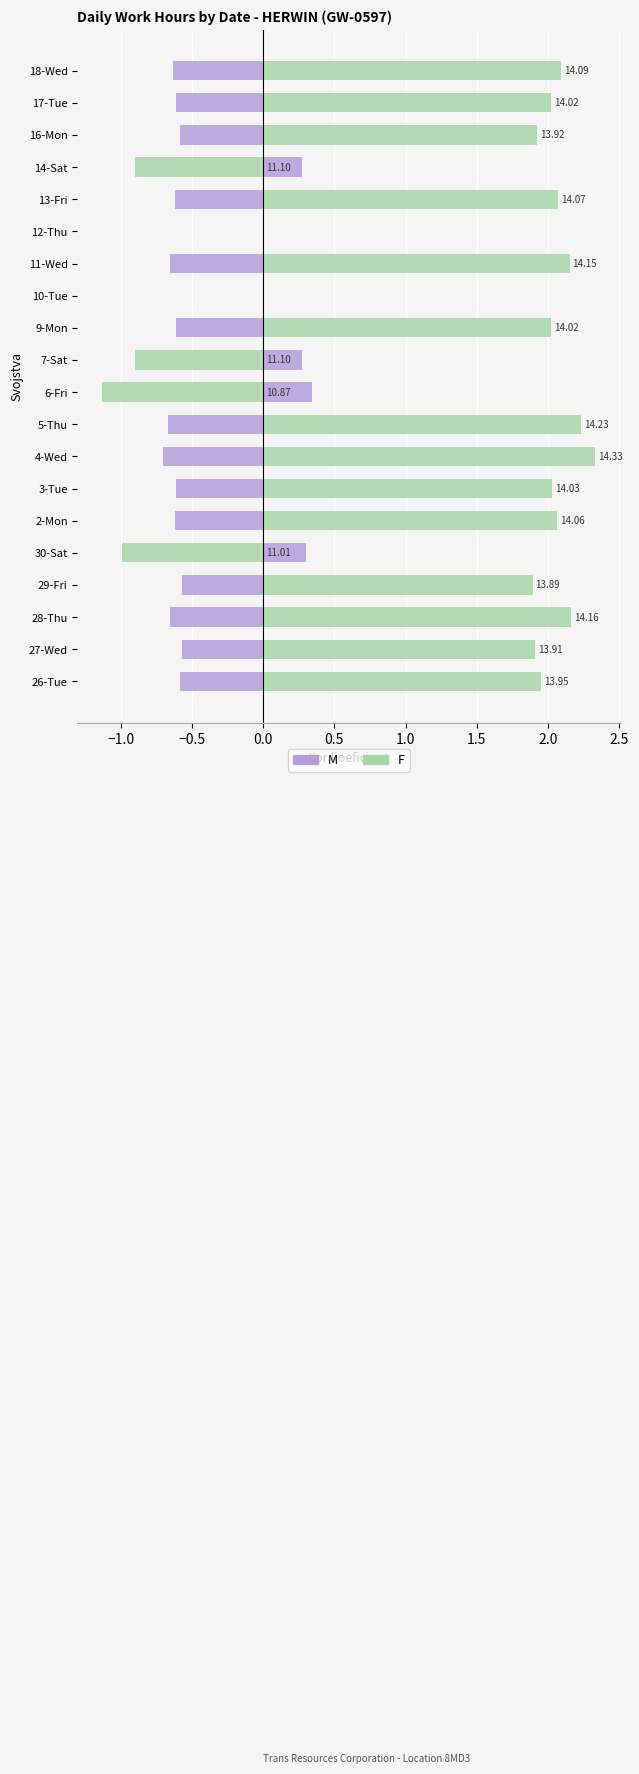

Which has a higher value, 4-Wed or 2-Mon?

4-Wed